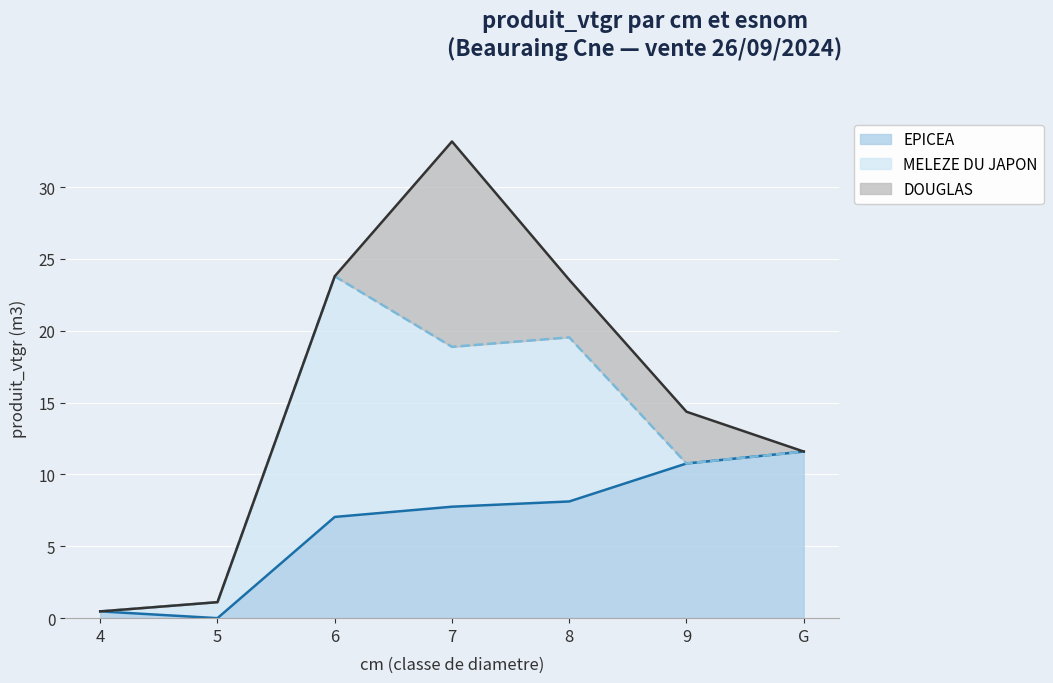

What is the maximum value shown in the chart?

16.8